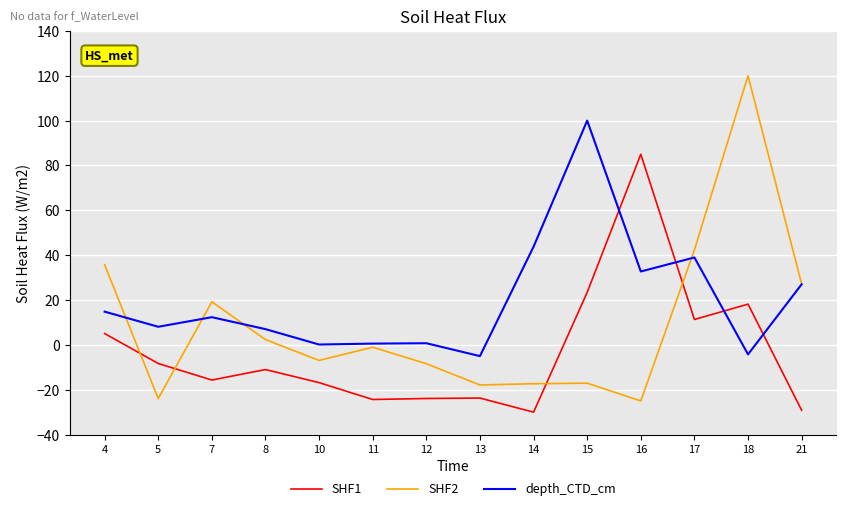

What is the total value across all series at 17?

92.7